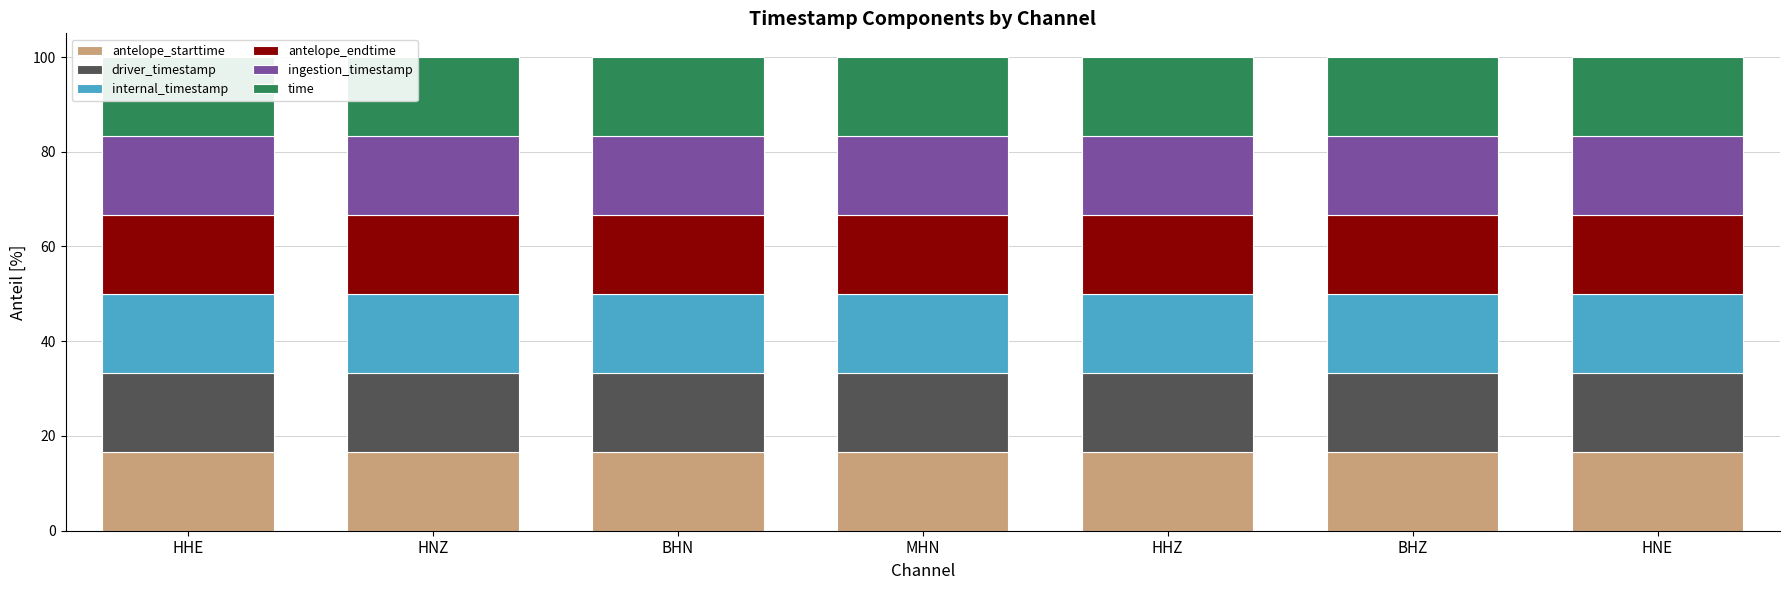

What is the total value across all series at HHE?

100.0